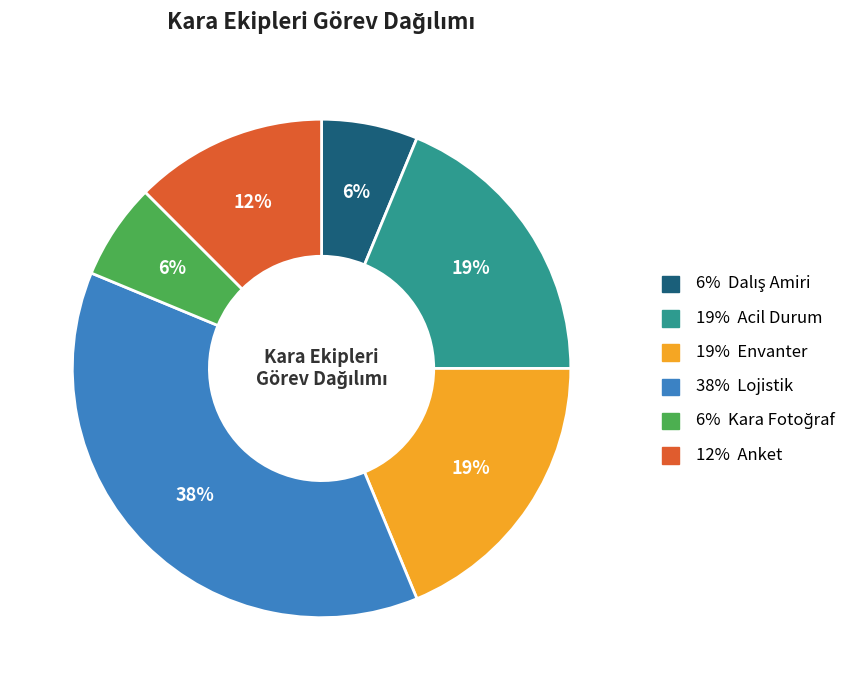

Does any single category account for the majority?

No